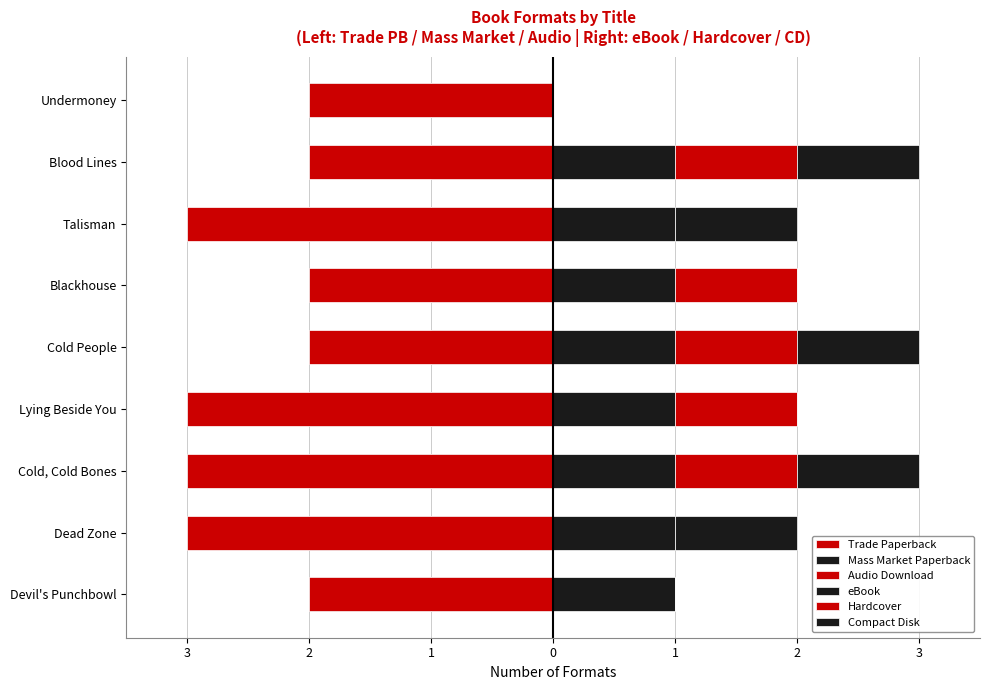

How many bars are there in total?

54